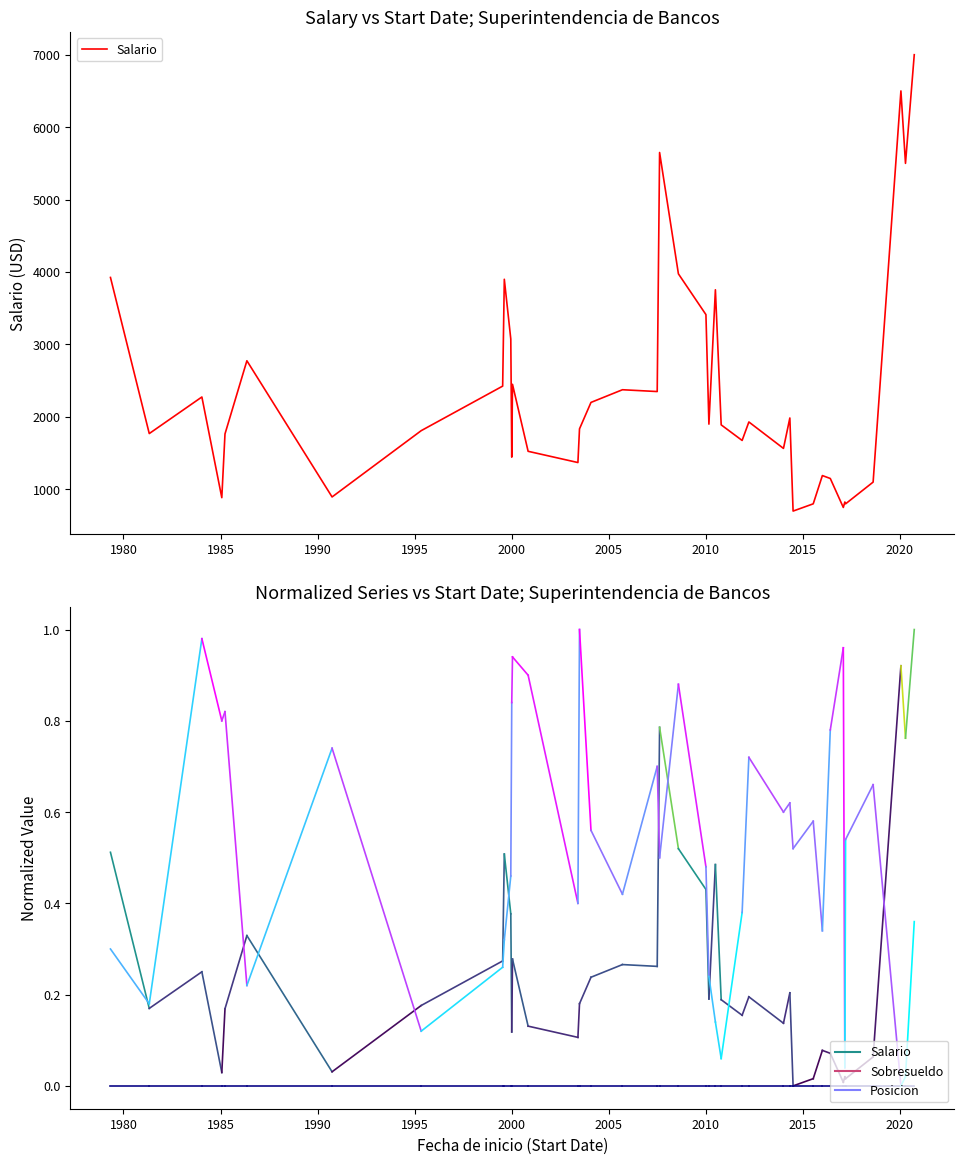

What is the difference between the maximum and minimum values?

6300